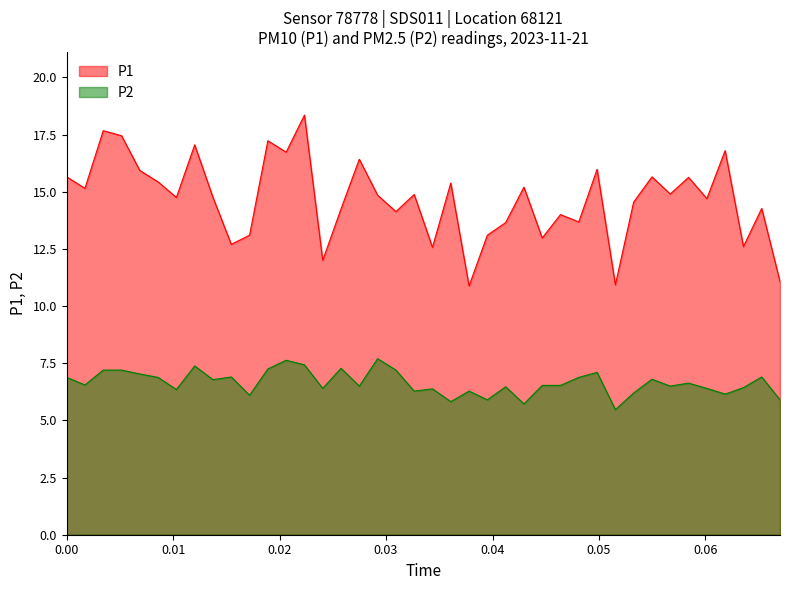

What is the minimum value shown in the chart?

5.5